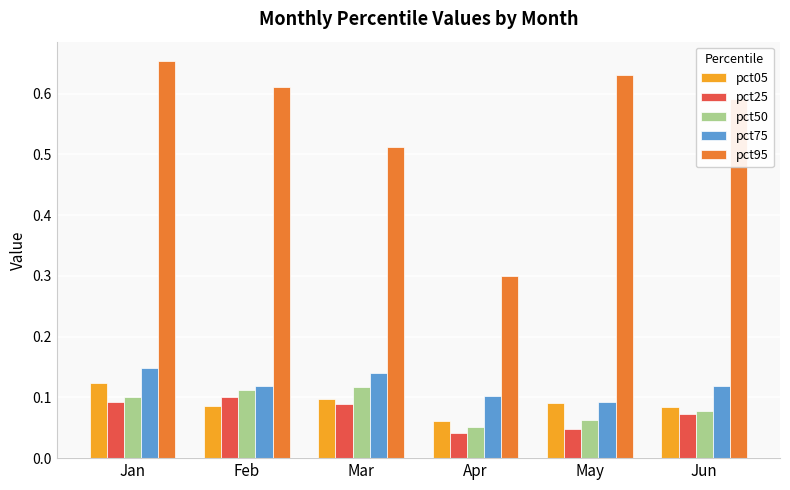

Count the pct95 values in the range 0 to 1.

6